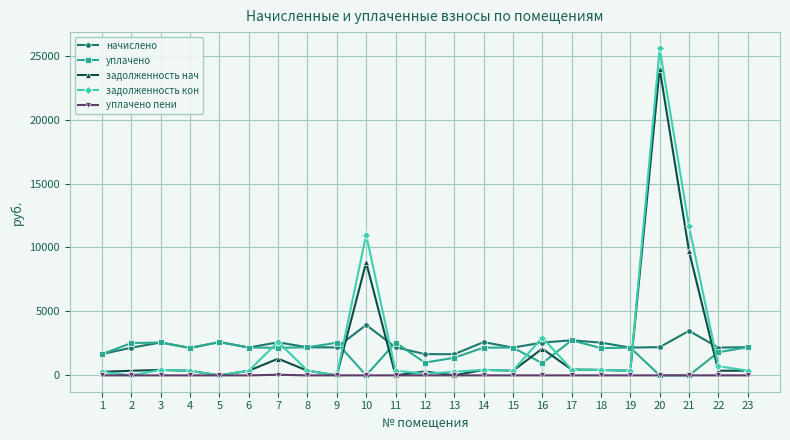

What is the difference between the second highest and second lowest values in the начислено series?

1819.0